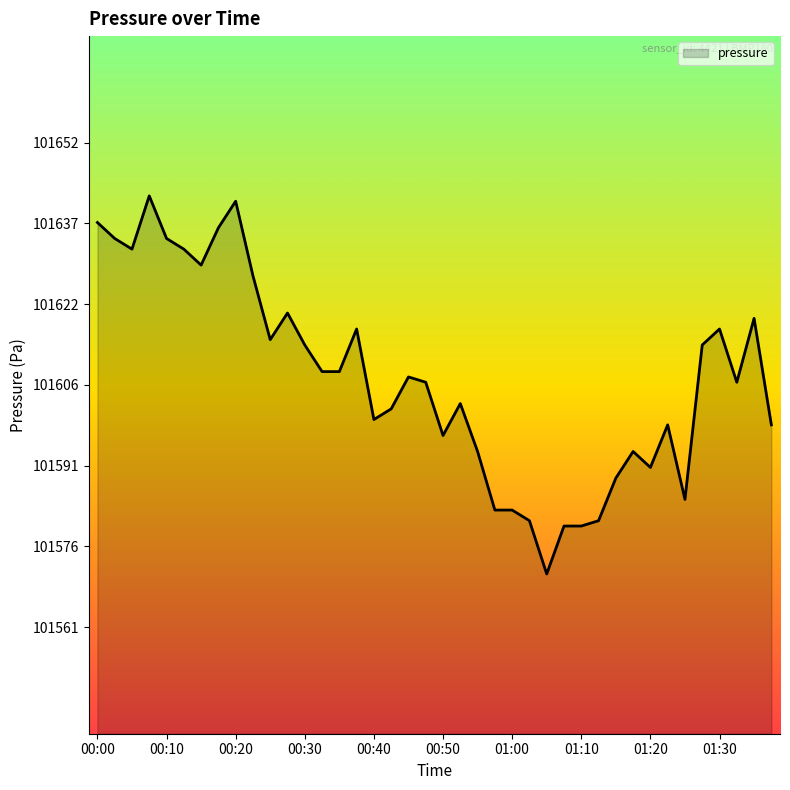

What is the minimum value shown in the chart?

101571